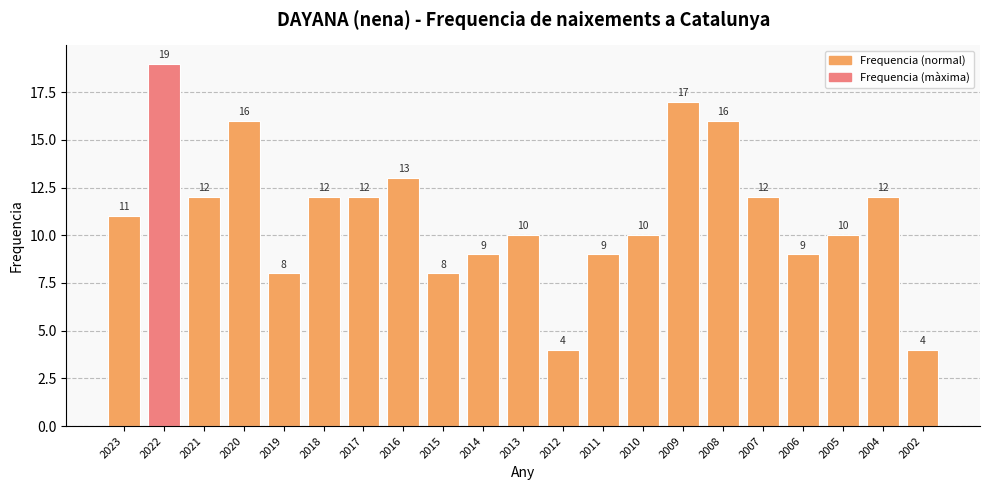

What is the difference between the maximum and minimum values?

15